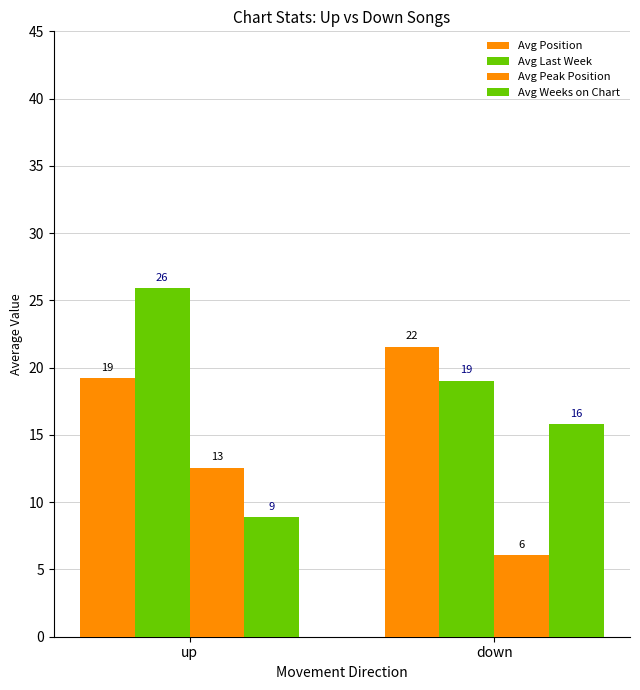

Reading left to right, transcribe all the data shown in this chart.

Avg Position: up=19.2	down=21.5
Avg Last Week: up=25.9	down=19.0
Avg Peak Position: up=12.6	down=6.0
Avg Weeks on Chart: up=8.9	down=15.8